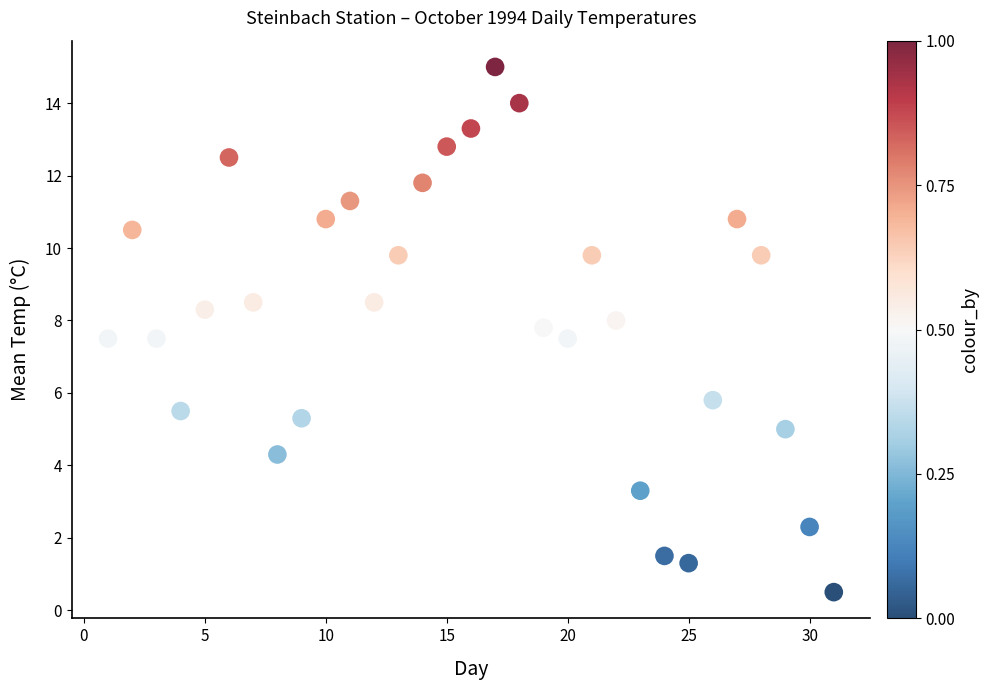

What is the range of Y values (max minus min)?

14.5